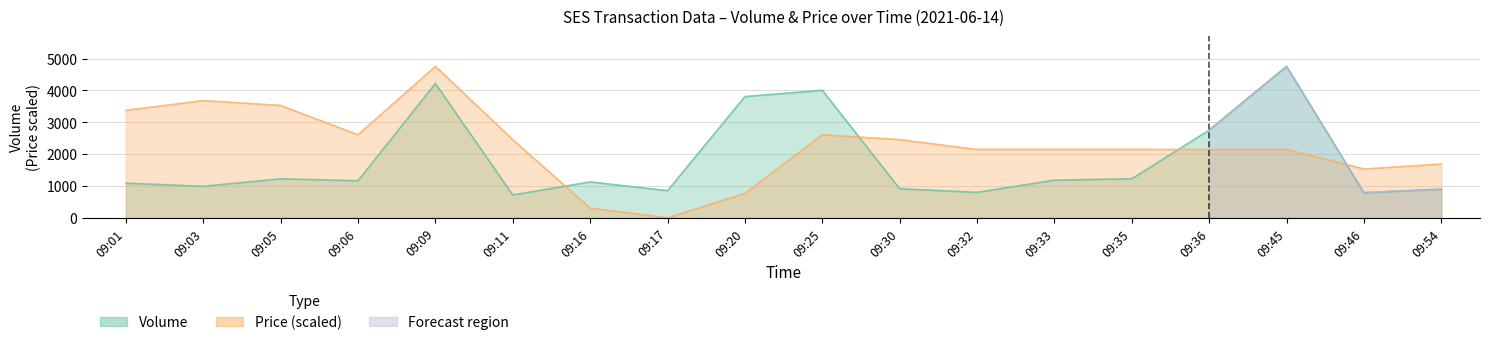

What is the spread (max minus min) of values at 09:32?

1347.4